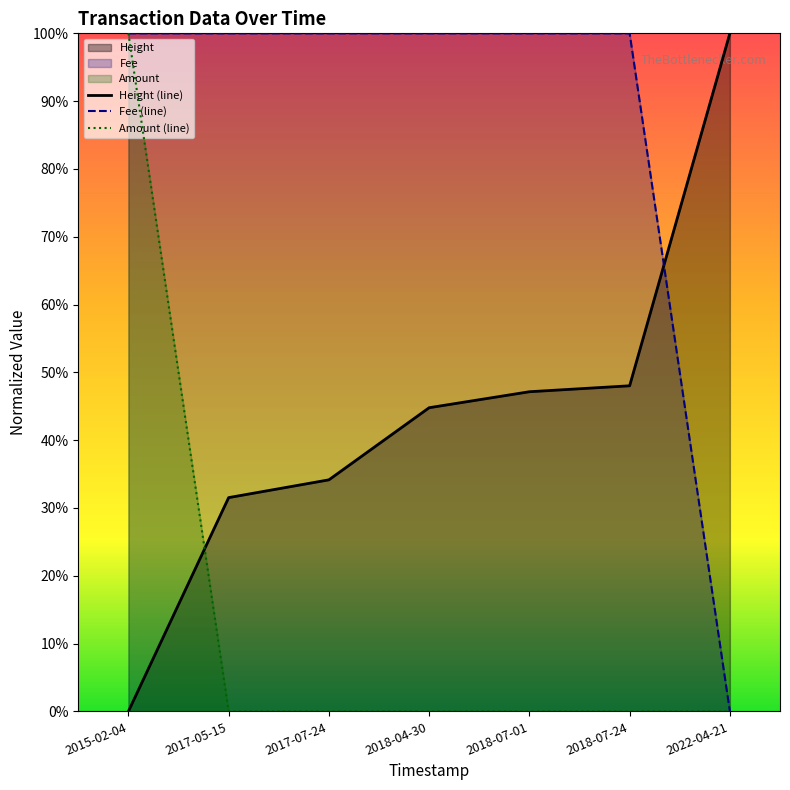

At how many categories does at least one series exceed 0?

7